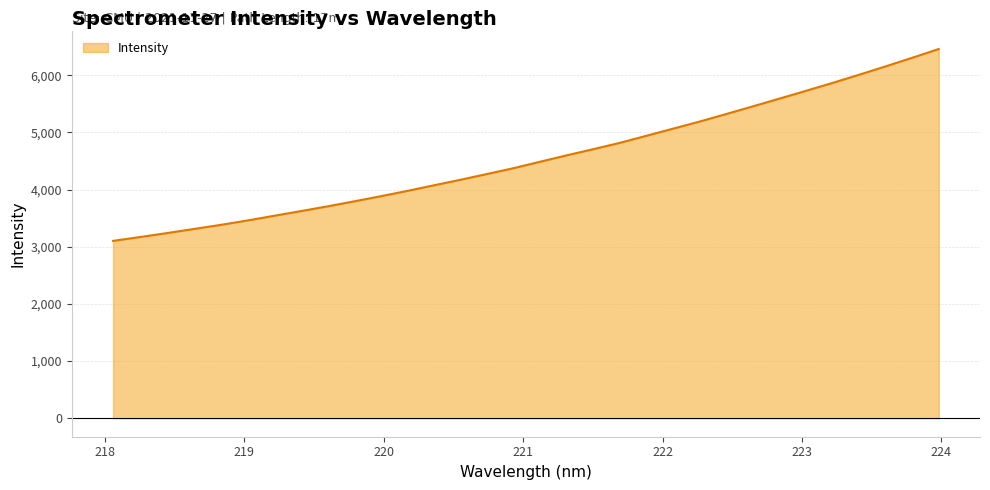

What is the maximum value shown in the chart?

6456.8